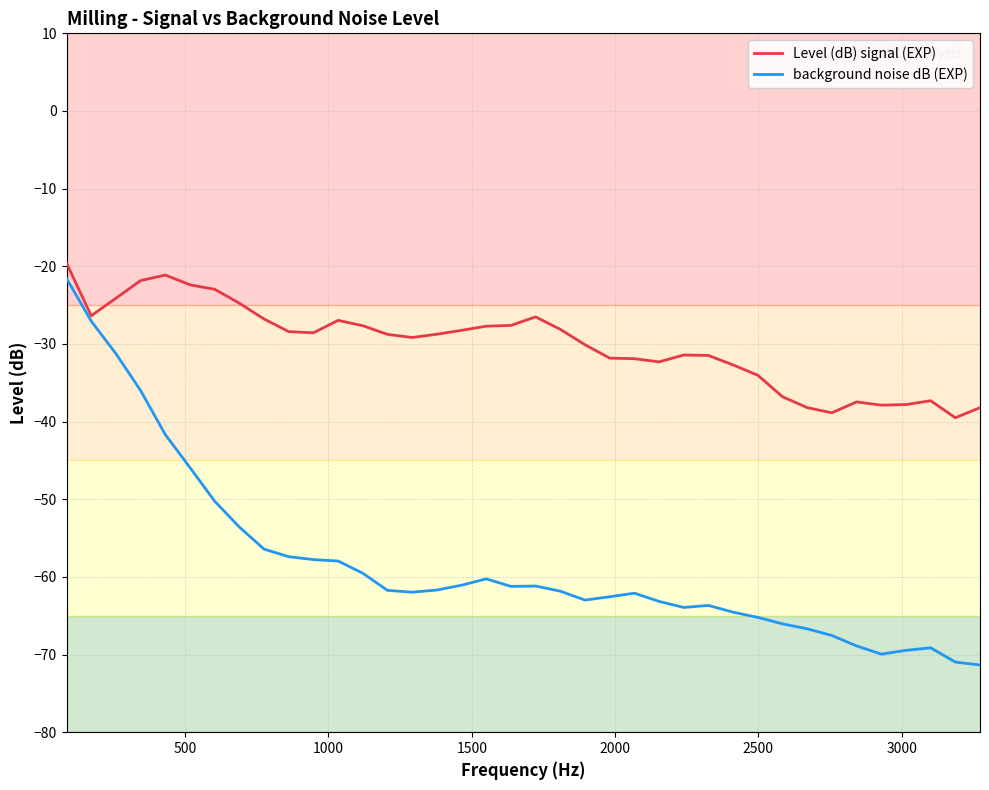

What is the average value of the Level (dB) signal (EXP) series?

-30.1